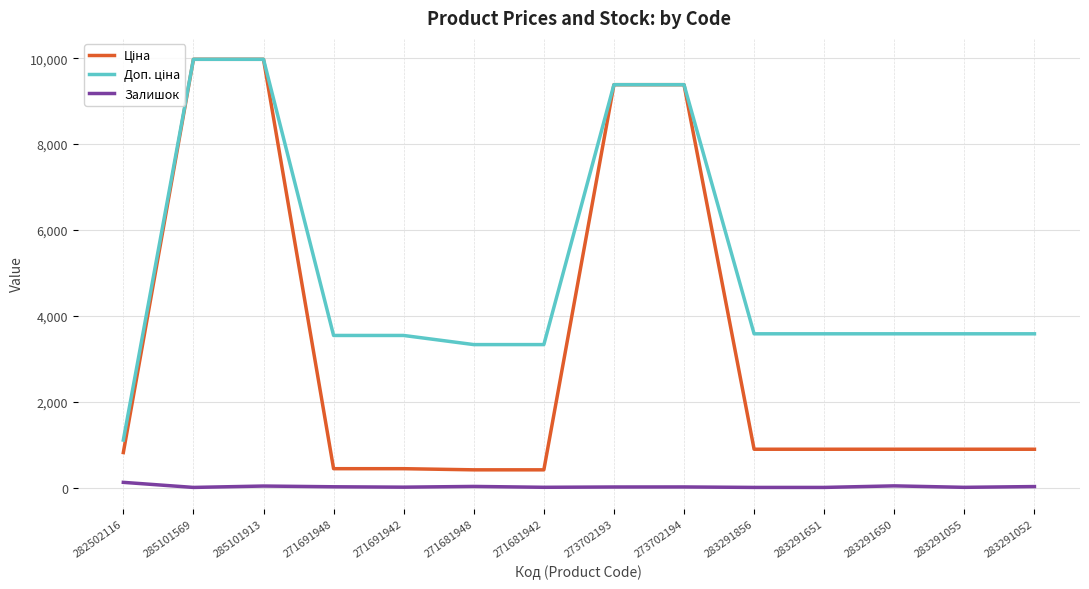

The Залишок series shows 7.0 at 283291856. True or false?

True